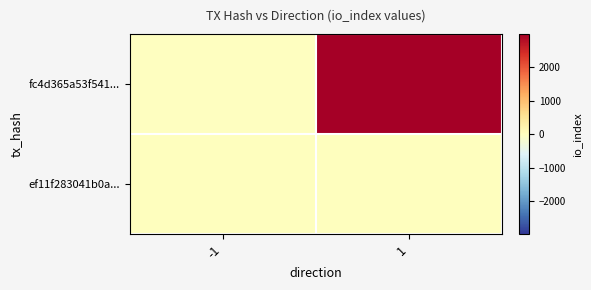

Which has a higher value, 1 or -1?

1